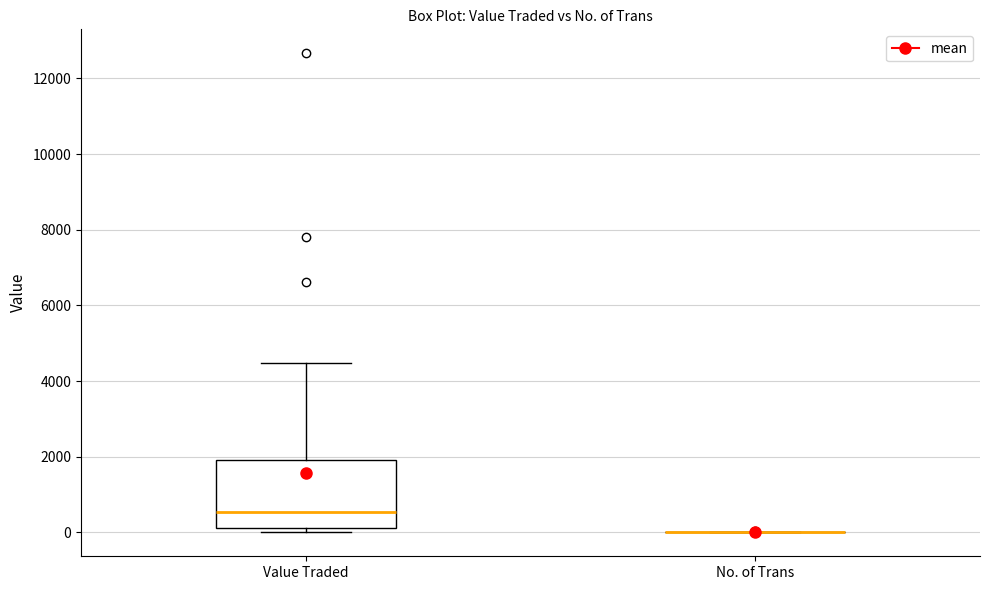

Where does the median line of the box for Value Traded sit on the y-axis? The values are not printed on the chart, so give them approximately, as read against the axis.

600